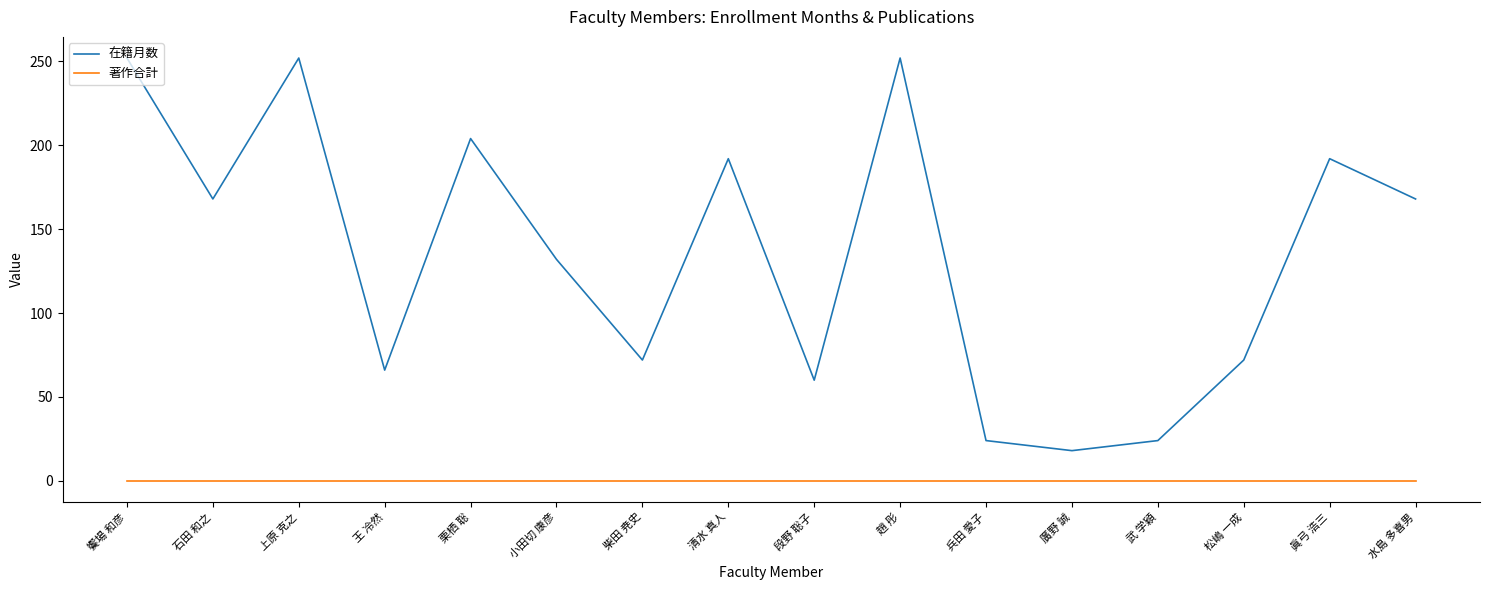

Which series has the largest total across all categories?

在籍月数